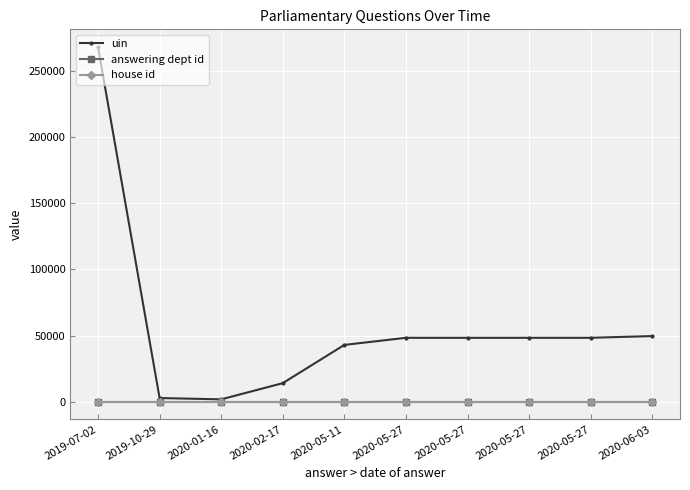

The house id series shows 0 at 2020-05-27. True or false?

False